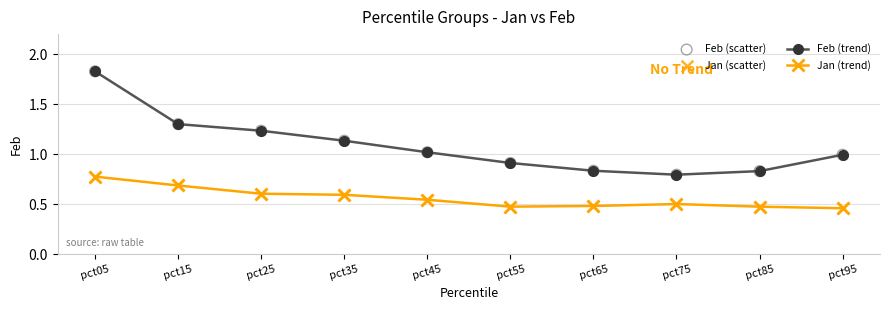

Which series has the widest spread of values?

Feb (trend)